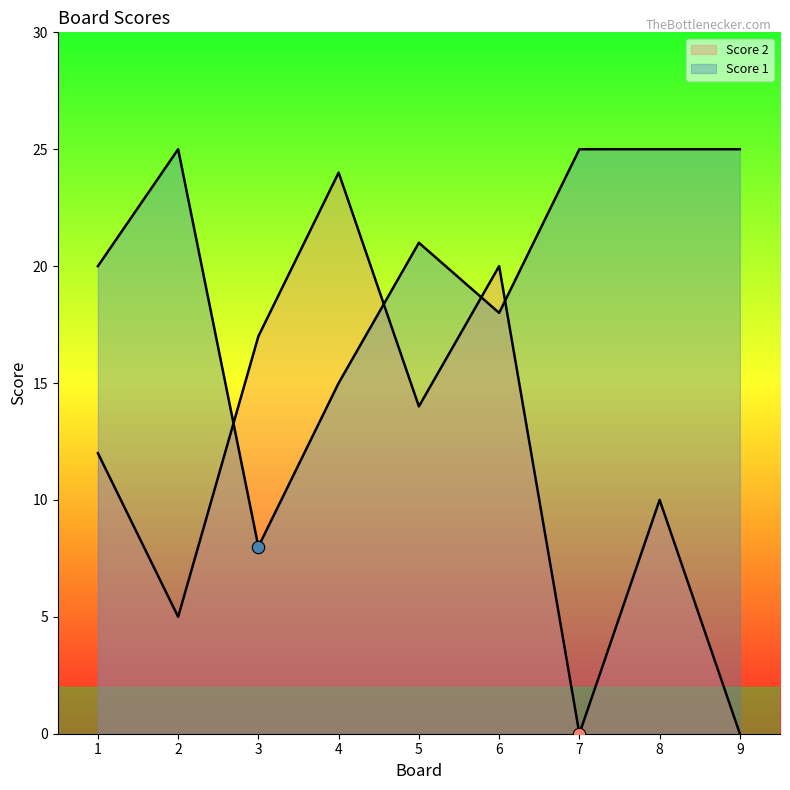

What are all the series names shown in the legend?

Score 2, Score 1